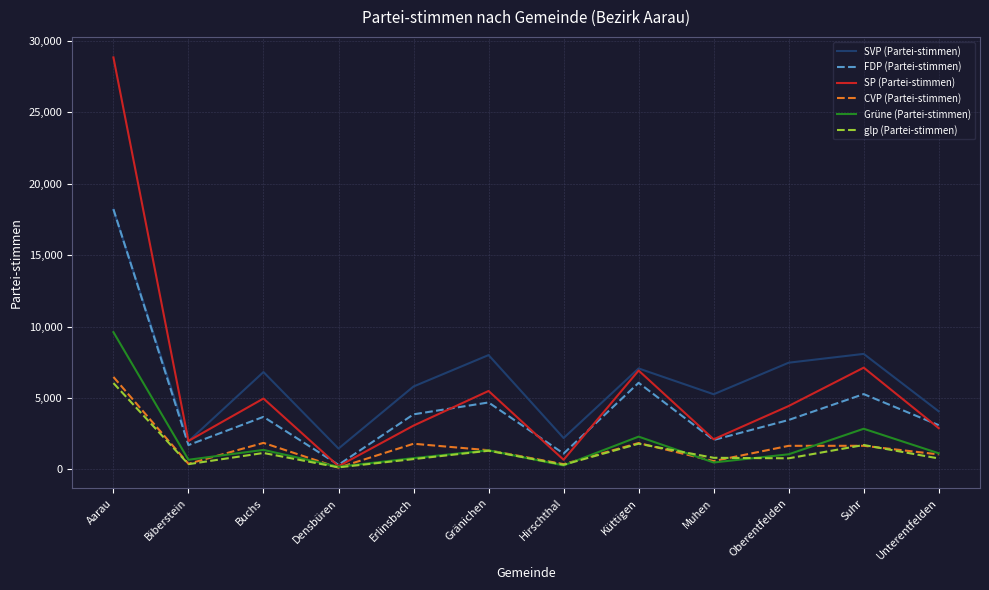

Where is FDP (Partei-stimmen) nearest to the value 9265?

Küttigen